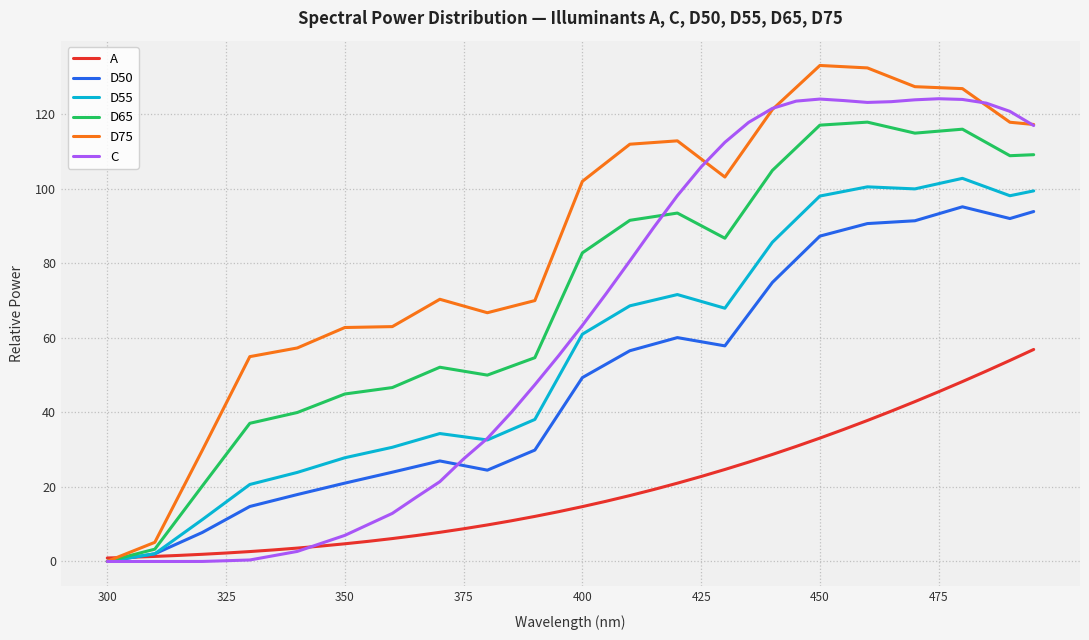

Which series has the largest total across all categories?

D75